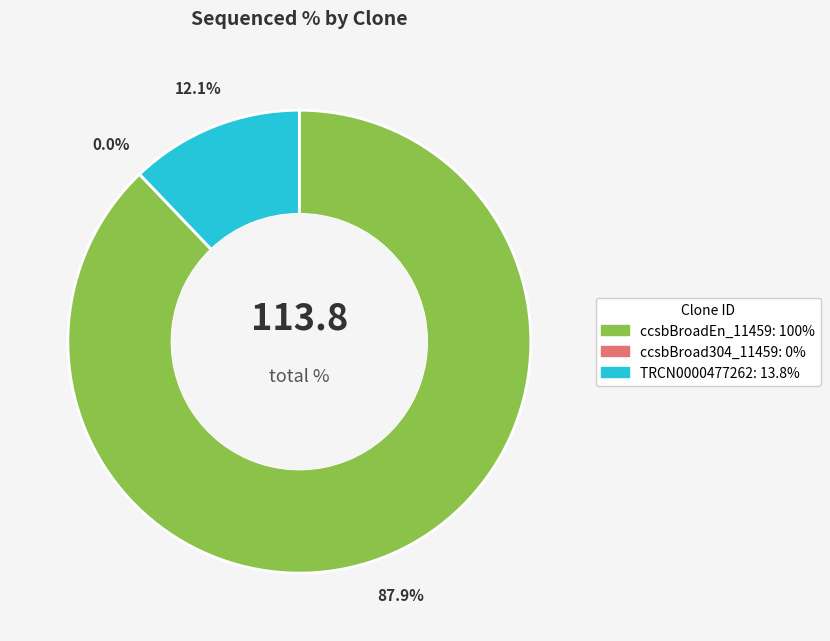

Does TRCN0000477262 represent more than half of the total?

No